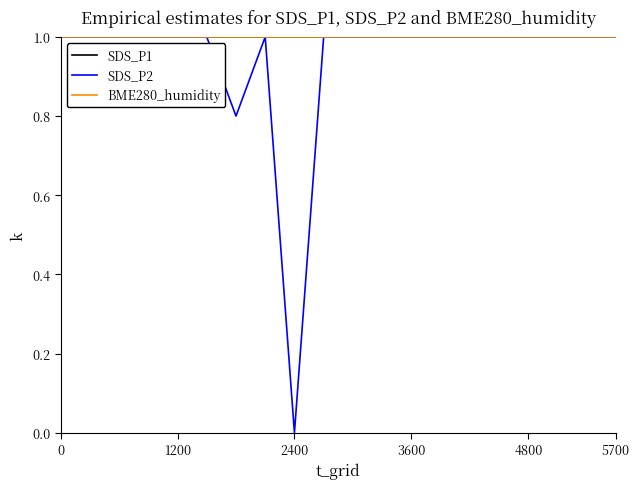

What is the value of the BME280_humidity point at the 19th from the left?

1.0